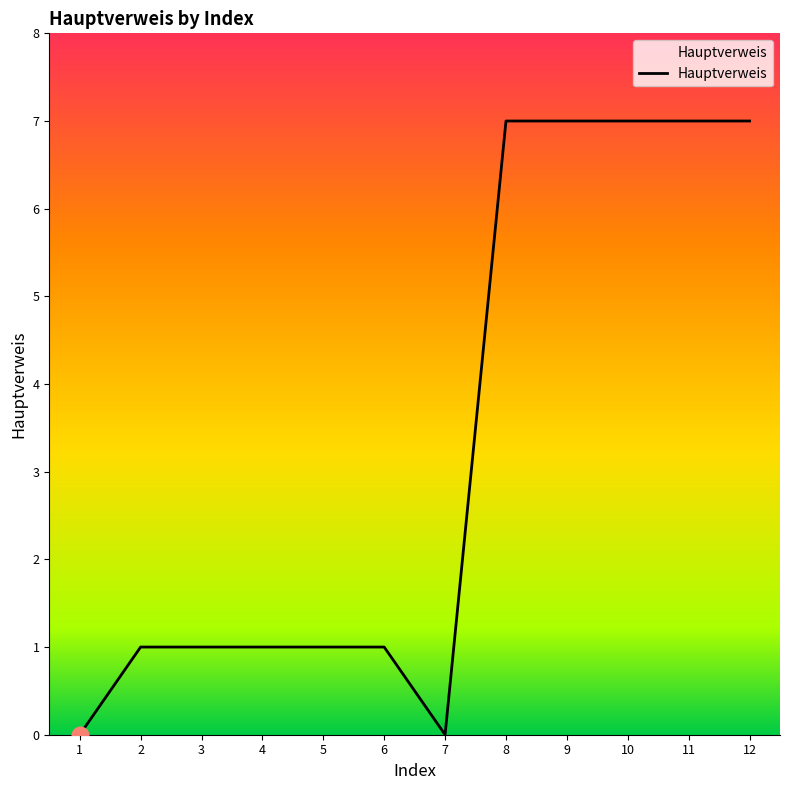

Reading left to right, extract all data points from this chart.

0	1	1	1	1	1	0	7	7	7	7	7